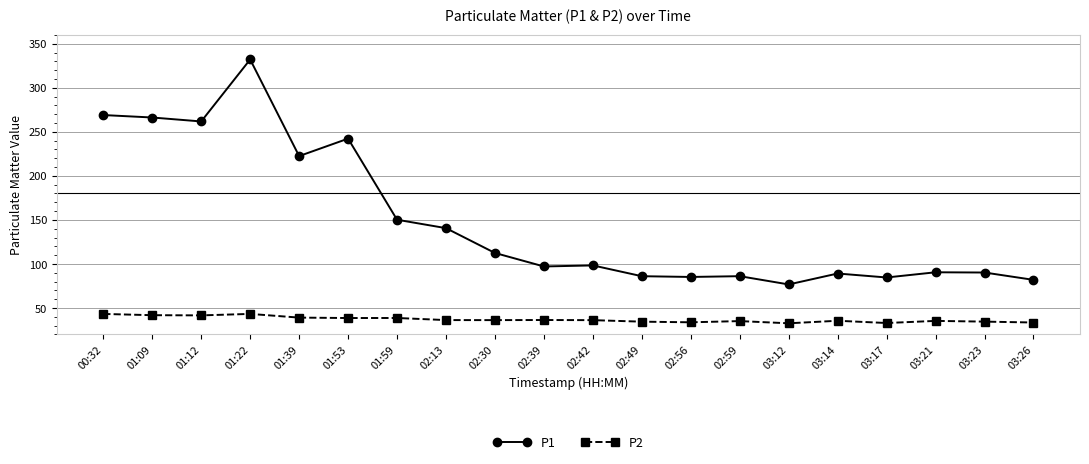

At which label does P1 first exceed 98?

00:32